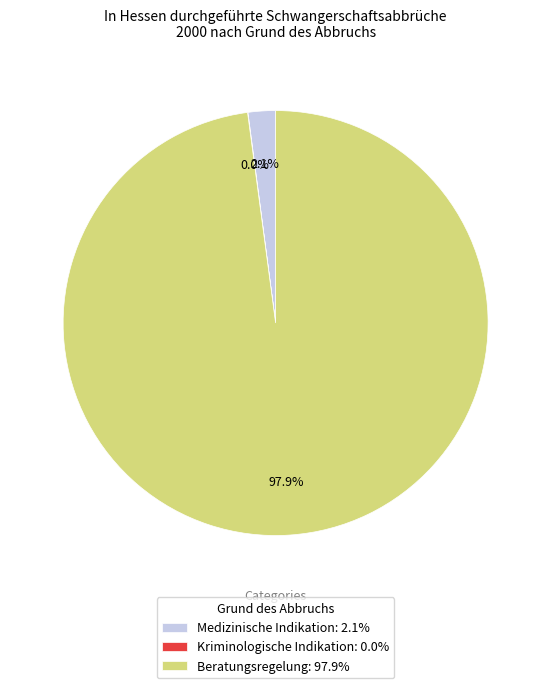

To the nearest percent, what portion does Beratungsregelung represent?

98%